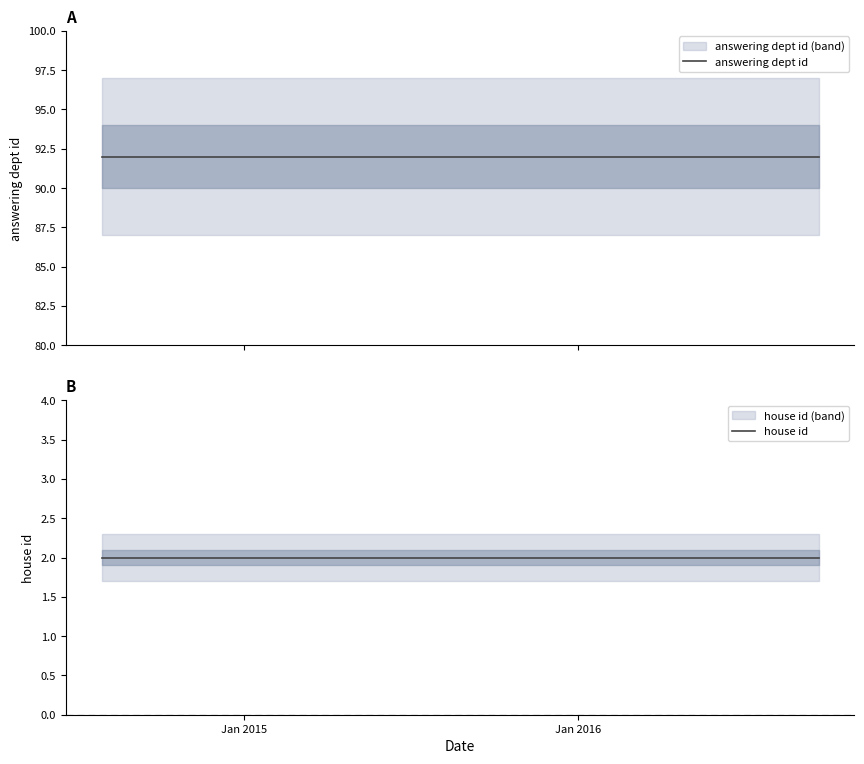

Reading right to left, transcribe all the data shown in this chart.

answering dept id: 92	92	92	92	92
house id: 2	2	2	2	2